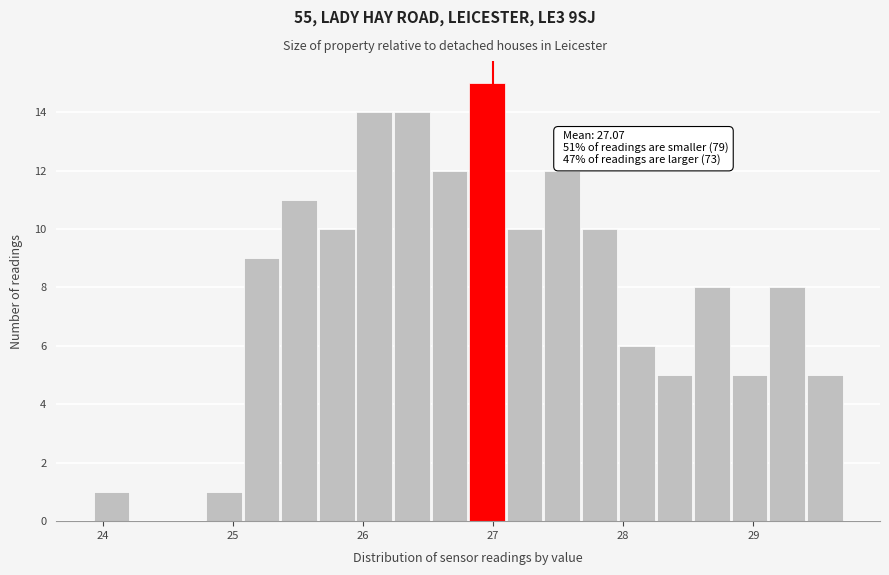

Around what value on the x-axis is the tallest bar? Give the approximate position of its centre, as read against the axis.

27.0